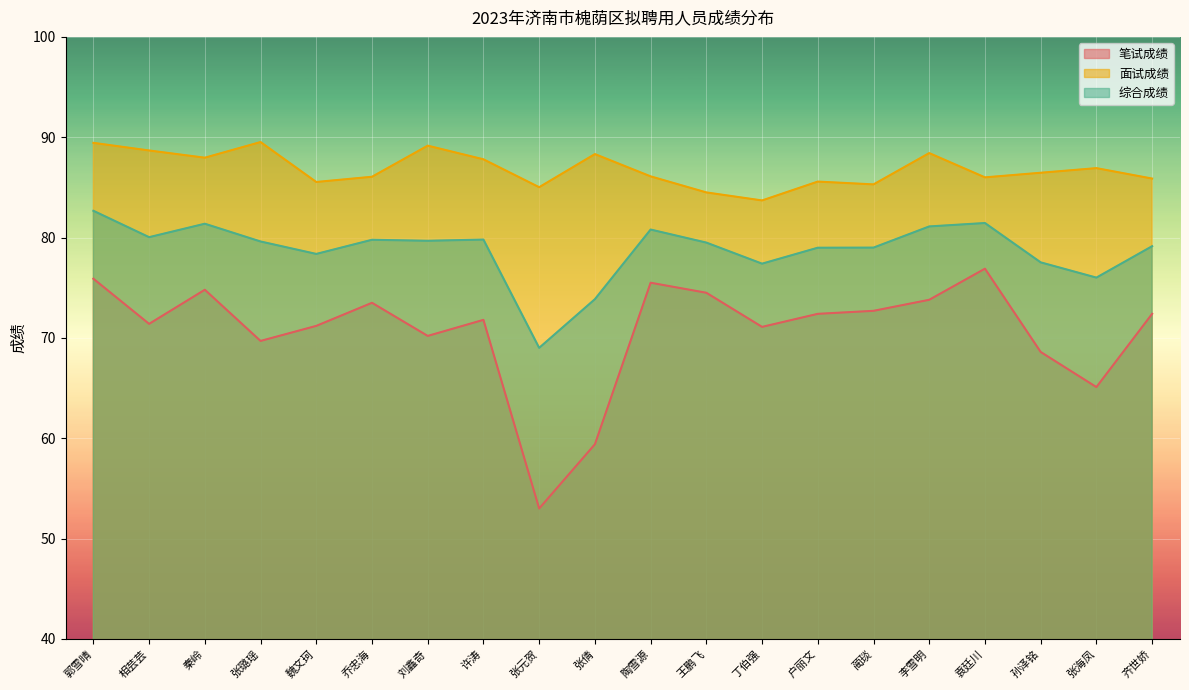

True or false: 笔试成绩 and 综合成绩 intersect in this chart.

False